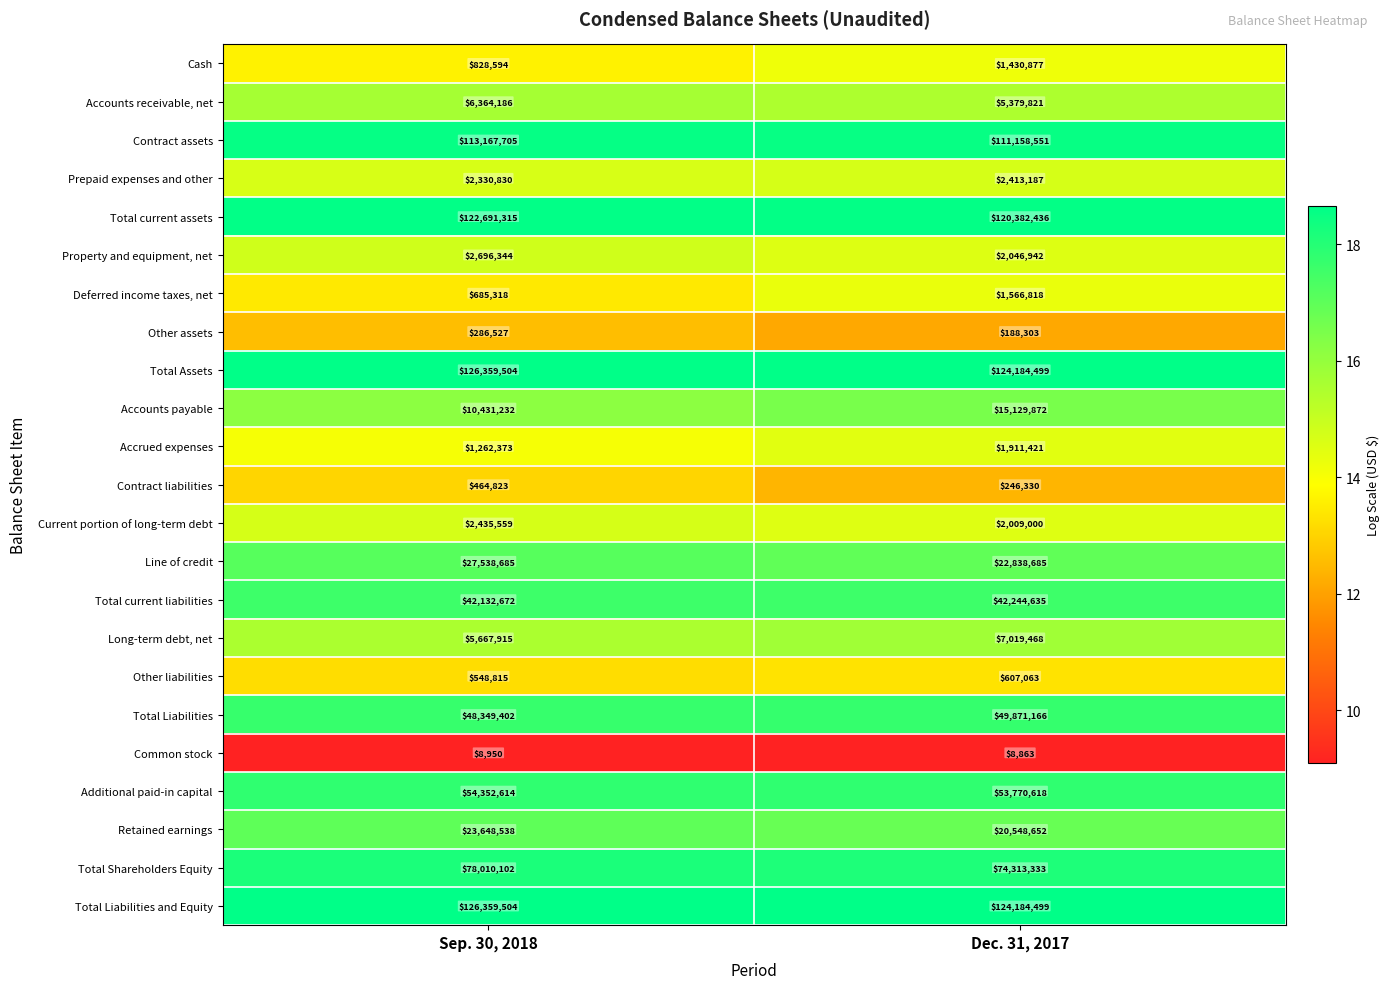

Count the number of data series in this chart.

23